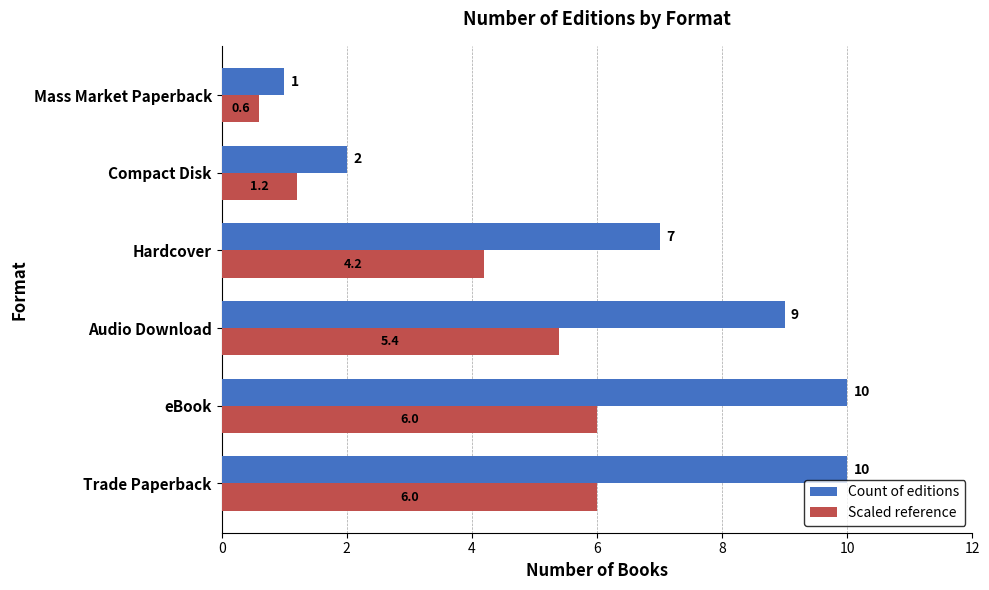

What is the smallest value displayed?

0.6